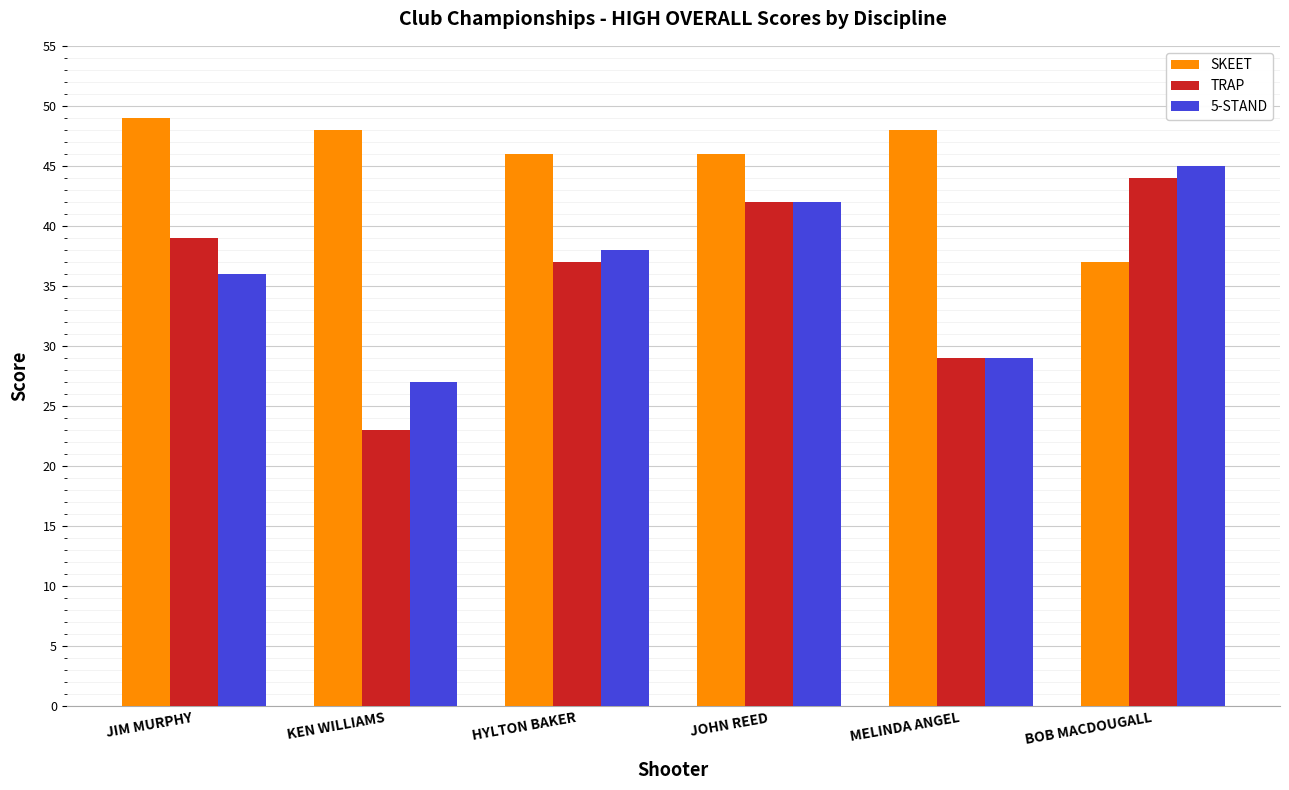

How many categories are shown in the chart?

6